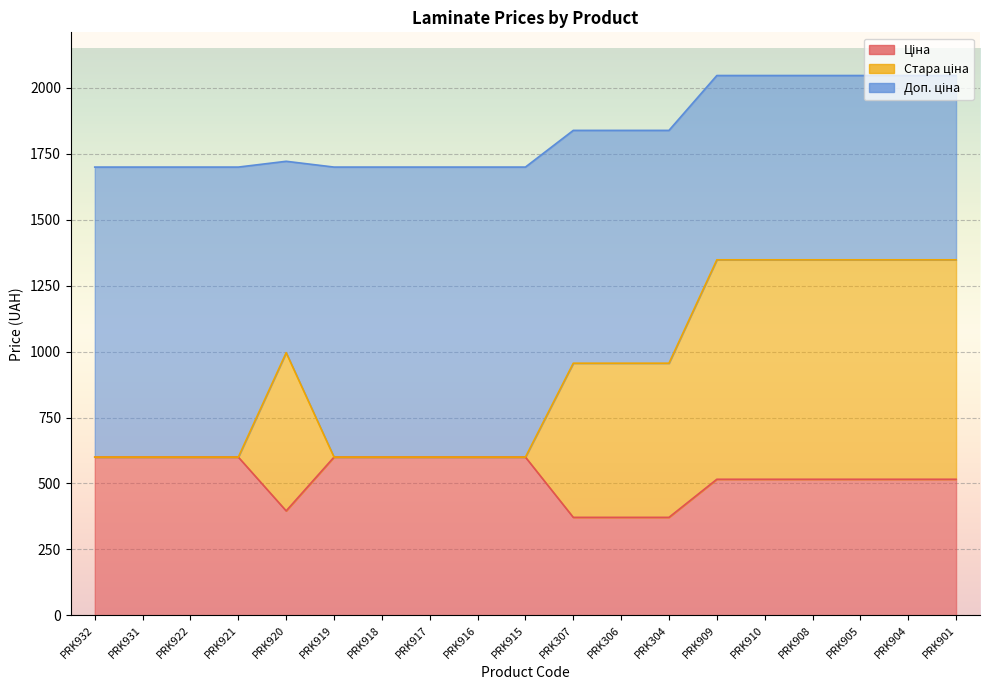

How many values in the Ціна series are below 515?

4